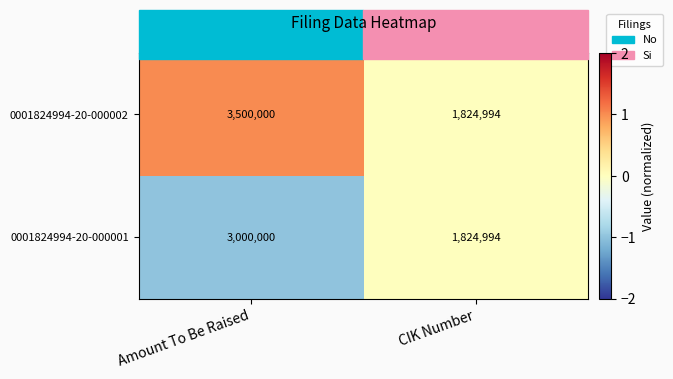

At which label does 0001824994-20-000001 reach its peak?

Amount To Be Raised